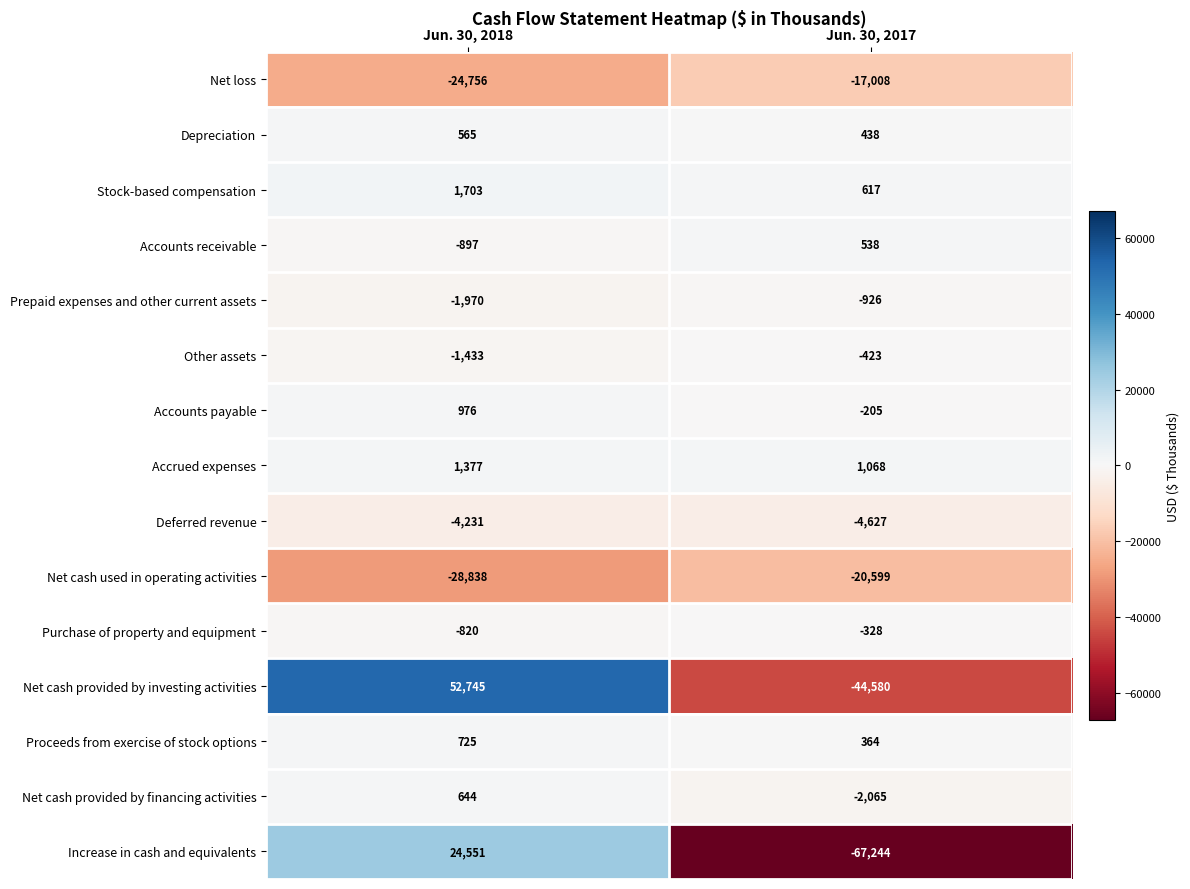

Rank the series by their maximum value, from highest to lowest.

Net cash provided by investing activities, Increase in cash and equivalents, Stock-based compensation, Accrued expenses, Accounts payable, Proceeds from exercise of stock options, Net cash provided by financing activities, Depreciation, Accounts receivable, Purchase of property and equipment, Other assets, Prepaid expenses and other current assets, Deferred revenue, Net loss, Net cash used in operating activities